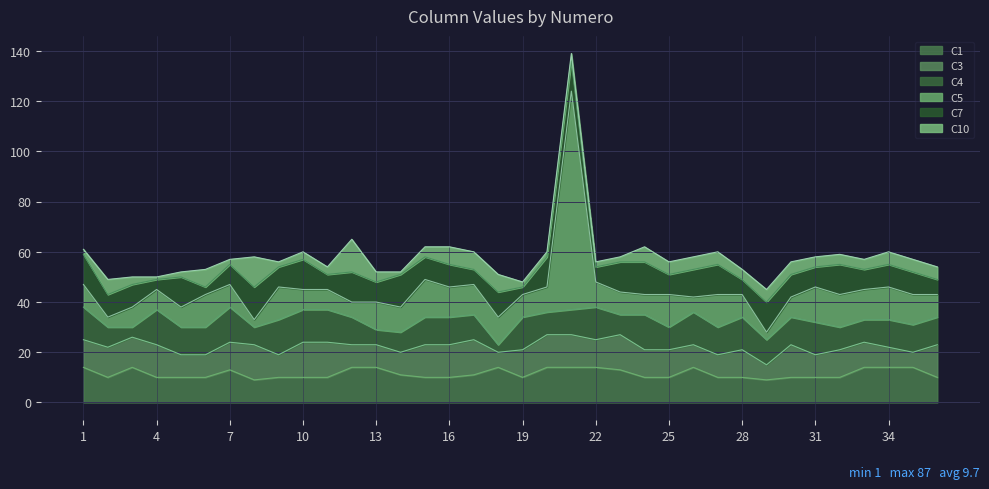

Where is the first local minimum for C1?

2